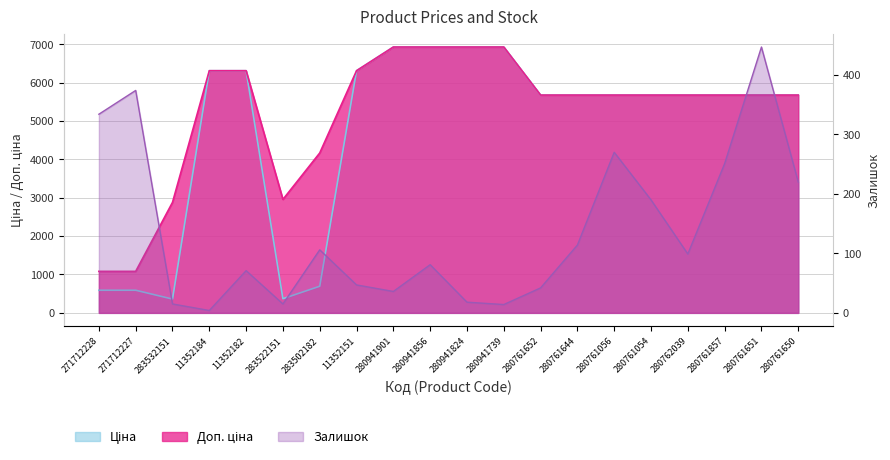

Is it true that Залишок equals 427.1 at 280761056?

False